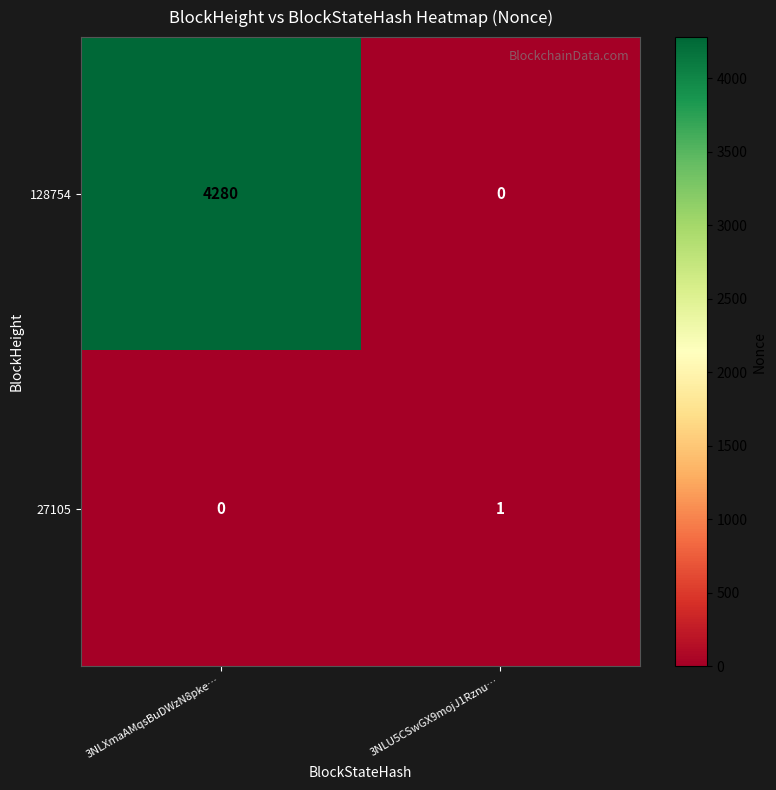

The 128754 series shows 2264 at 3NLXmaAMqsBuDWzN8pke…. True or false?

False